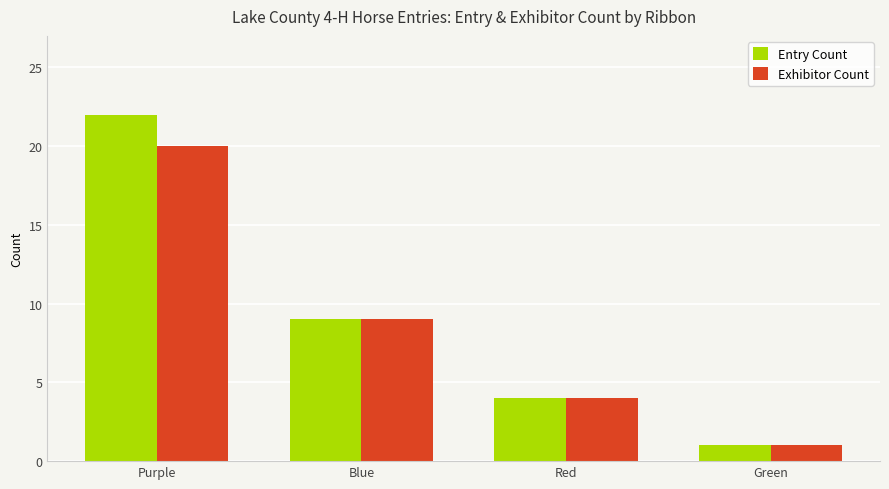

At which label is Exhibitor Count closest to 10?

Blue